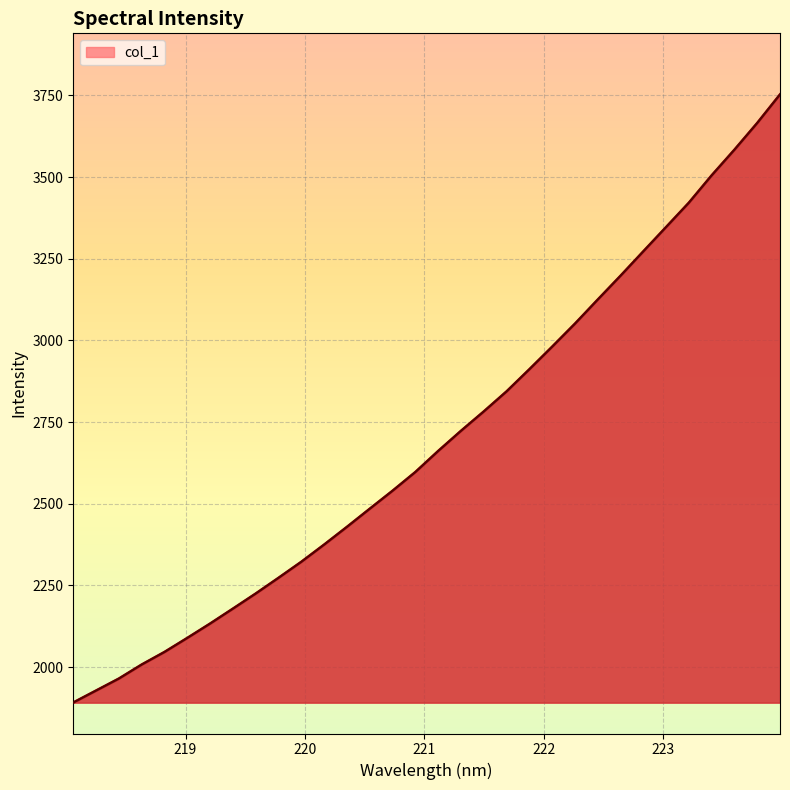

What is the maximum value shown in the chart?

3752.7